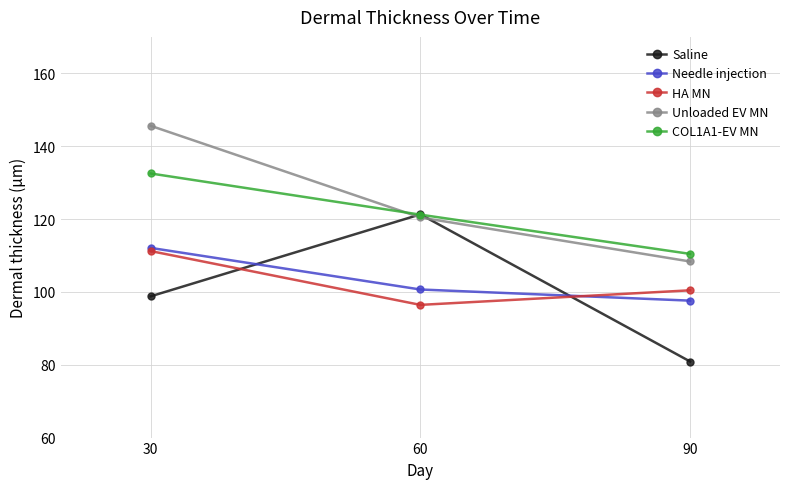

What is the value of the Saline point at the 1st from the left?

98.8